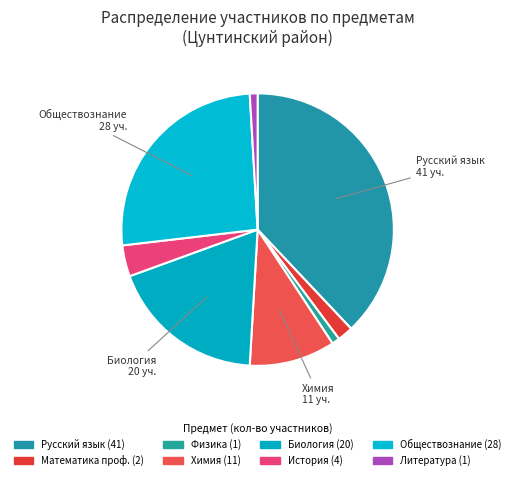

Is it true that Литература is 11% of the pie?

False